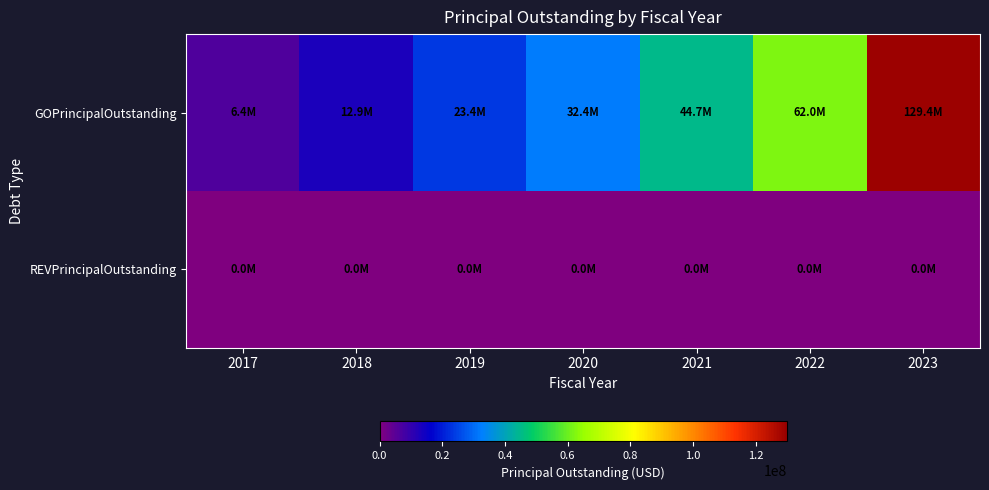

Between 2017 and 2018, which series saw the biggest shift?

GOPrincipalOutstanding